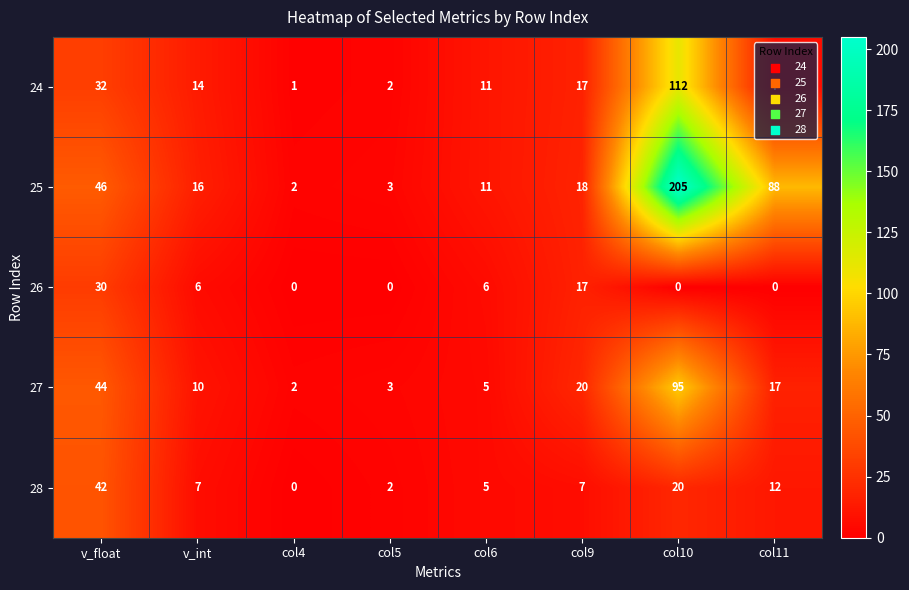

Where does the 24 series first go above 14?

v_float